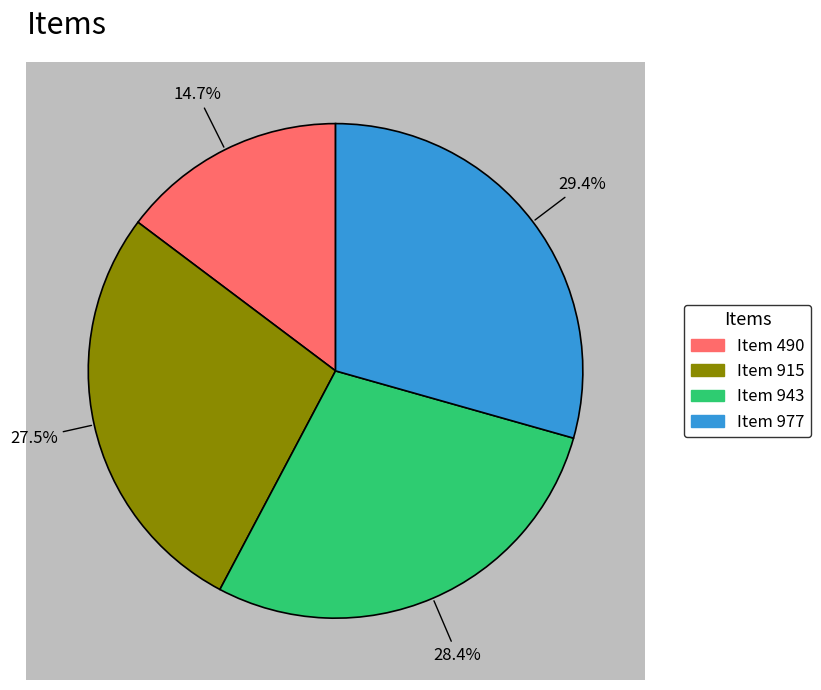

How many segments does this pie chart have?

4